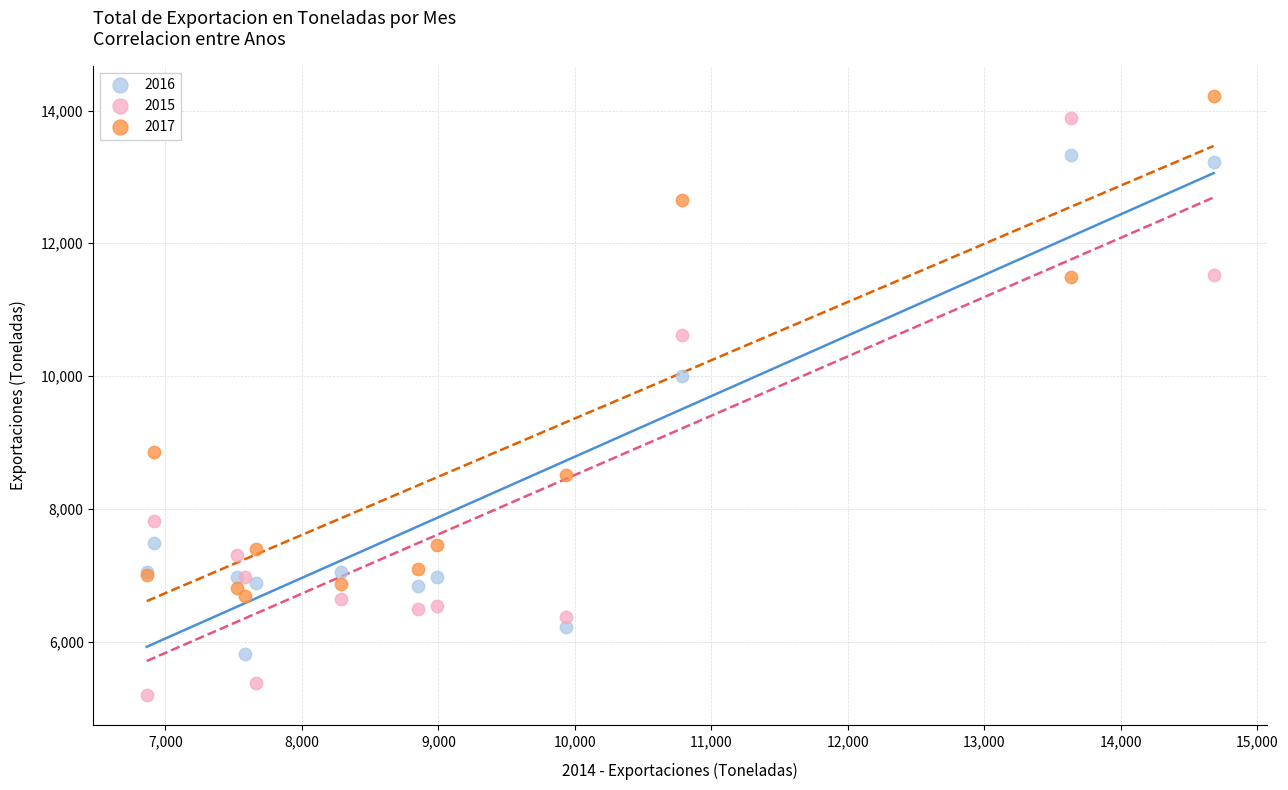

Across all series, what Y value is closest to 9708?

10004.6